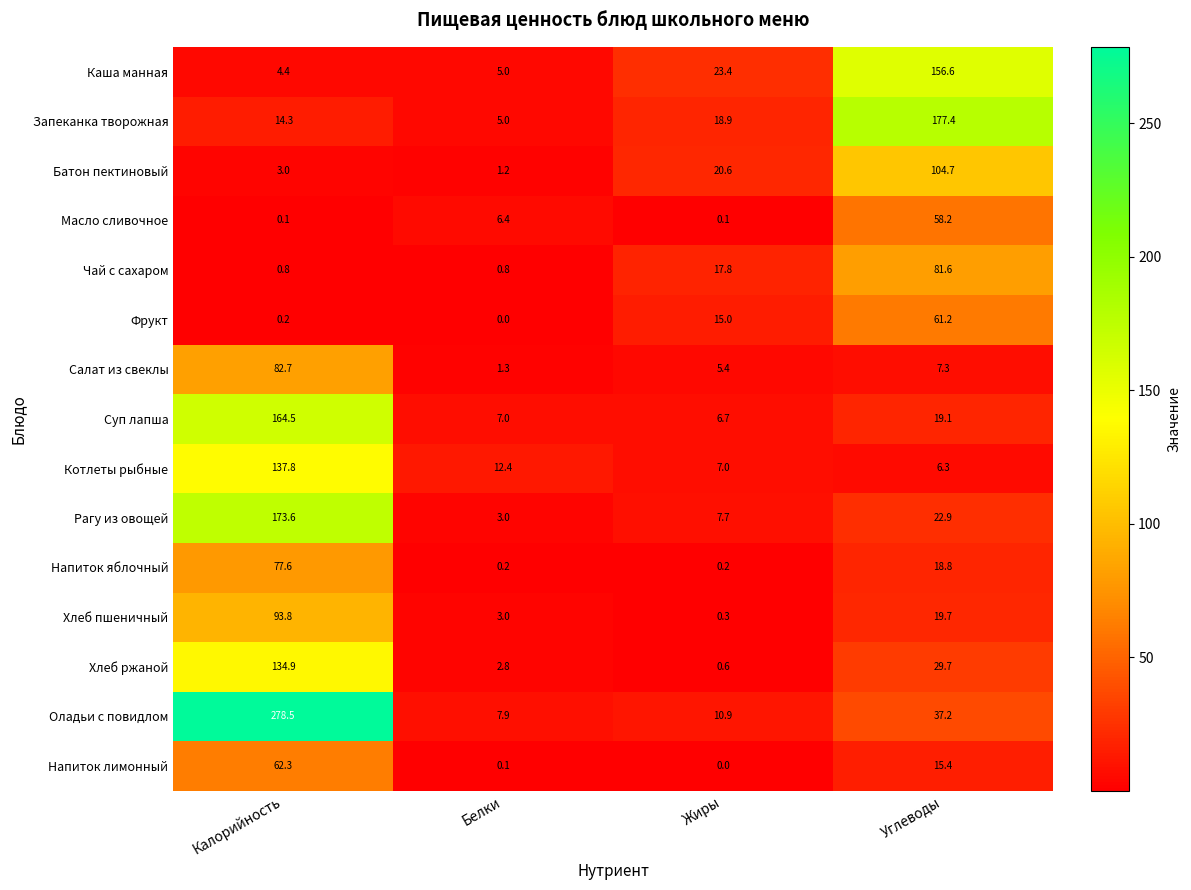

How many distinct data groups are displayed?

15